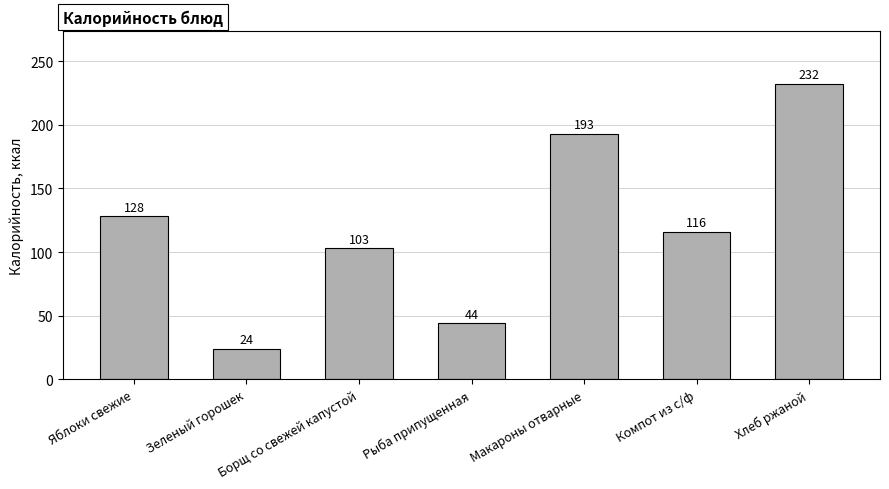

What position from the left is Хлеб ржаной?

7